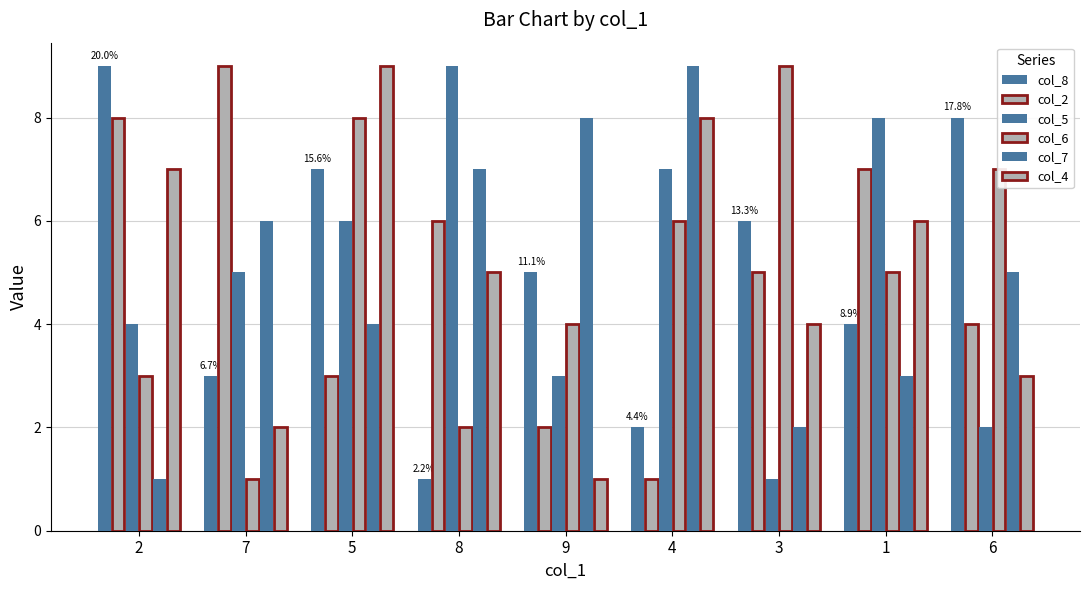

At which label does col_2 reach its peak?

7